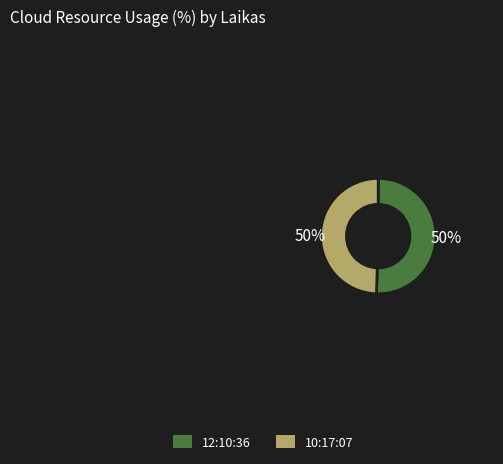

Is it true that 10:17:07 is 40% of the pie?

False